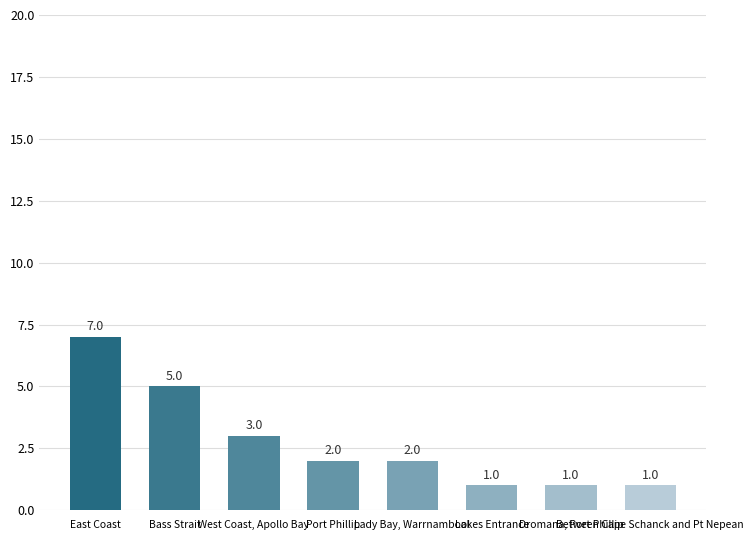

Which category has the highest value across all series?

East Coast